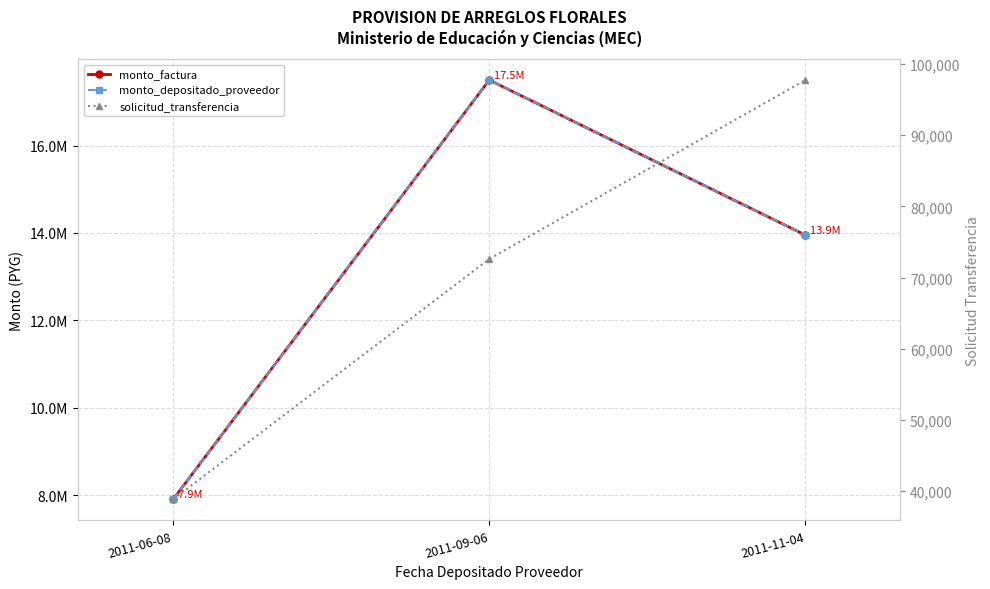

What is the average value of the solicitud_transferencia series?

69746